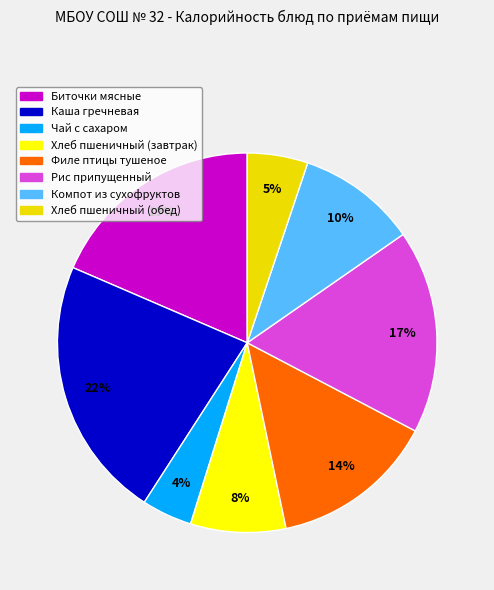

Count the number of slices in the pie.

8